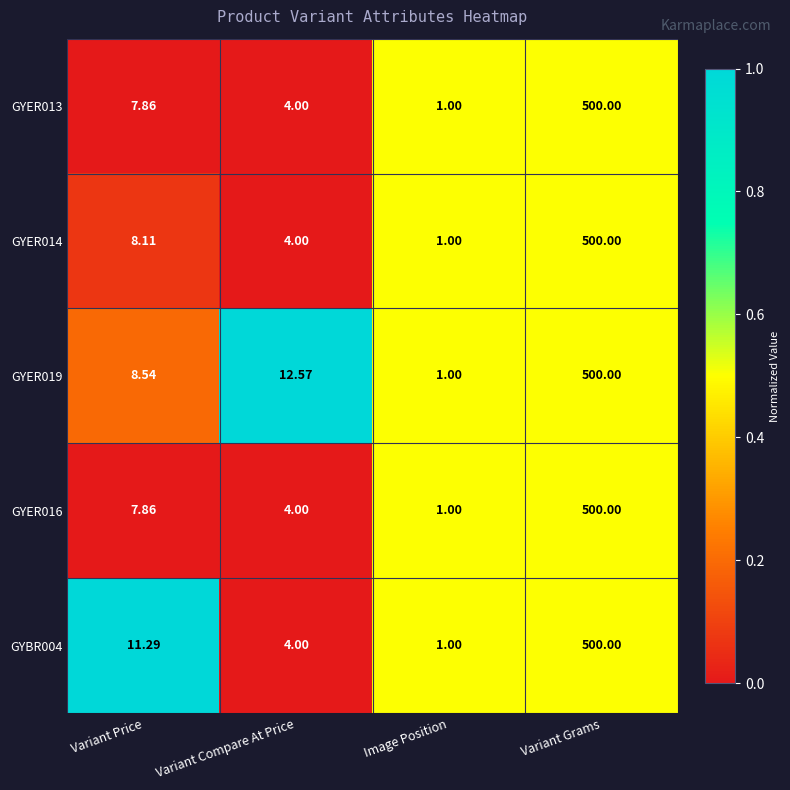

Rank the categories by GYER016 value from highest to lowest.

Variant Grams, Variant Price, Variant Compare At Price, Image Position